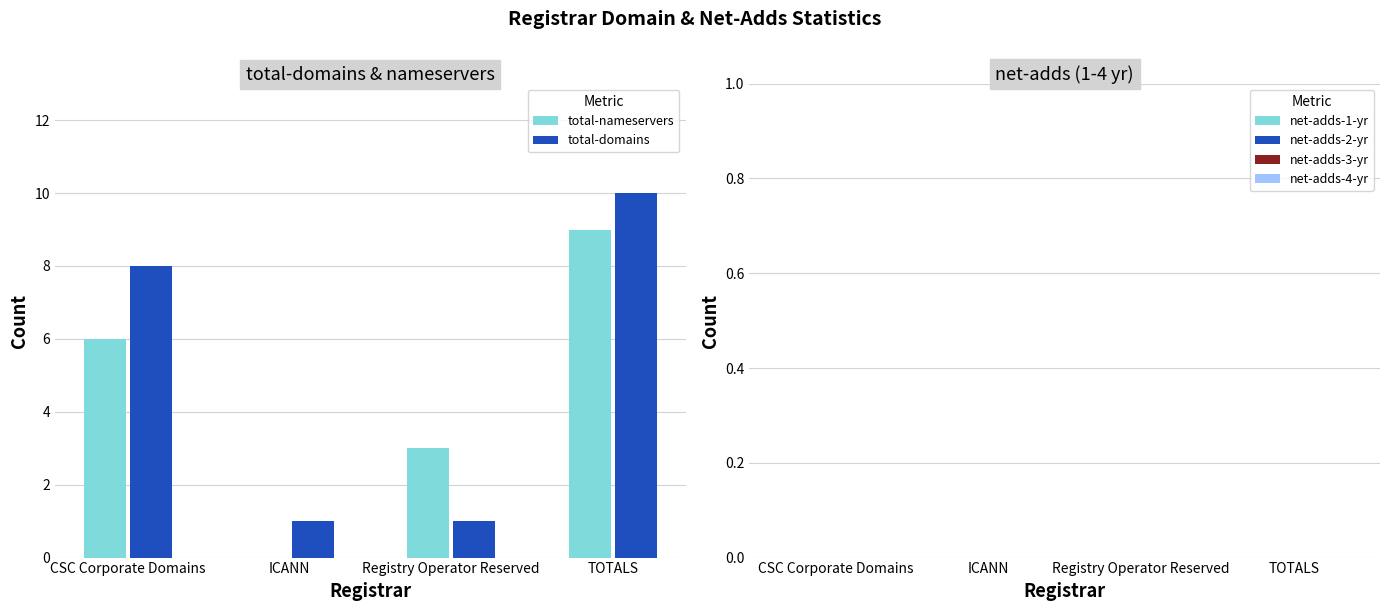

At which category does the chart reach its peak across all series?

TOTALS